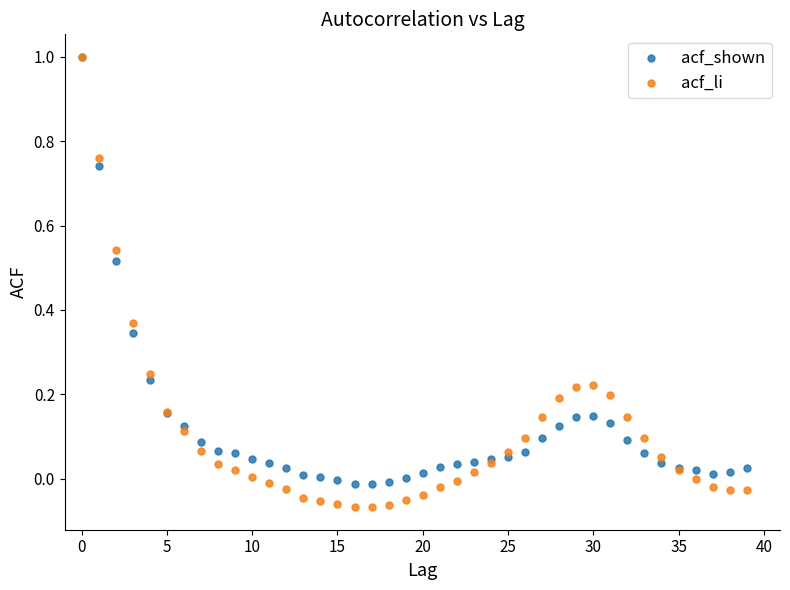

What are all the series names shown in the legend?

acf_shown, acf_li